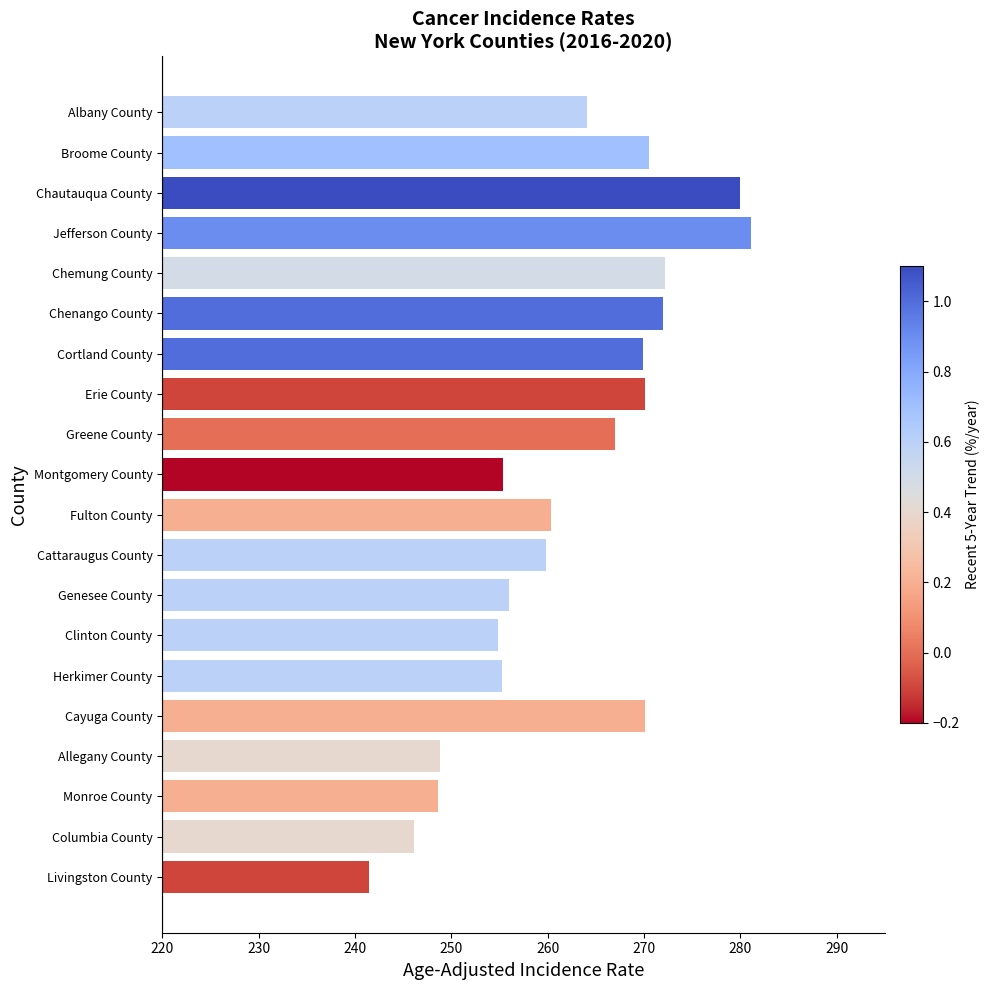

Which has a higher value, Jefferson County or Clinton County?

Jefferson County